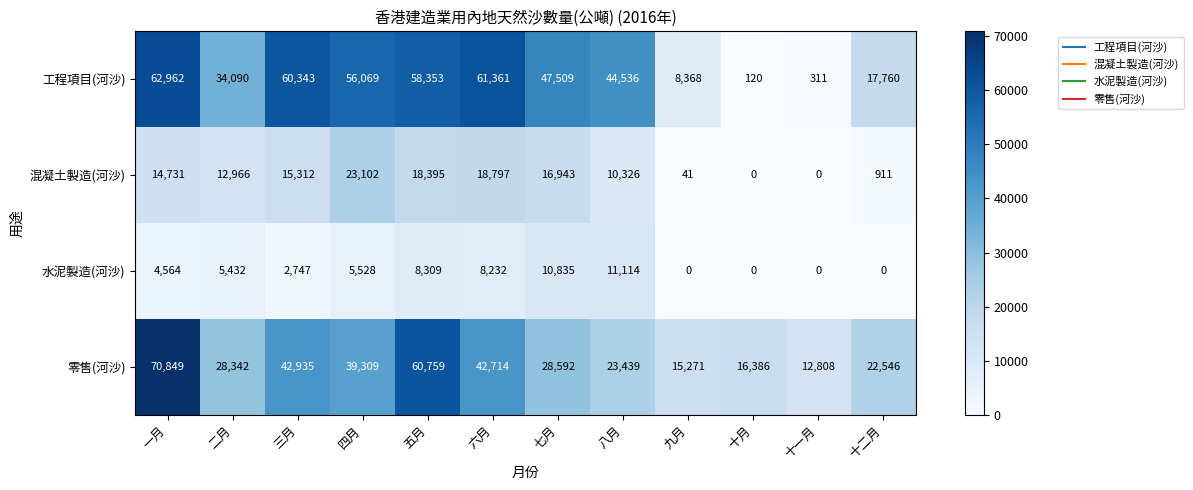

At which category does the chart reach its peak across all series?

一月